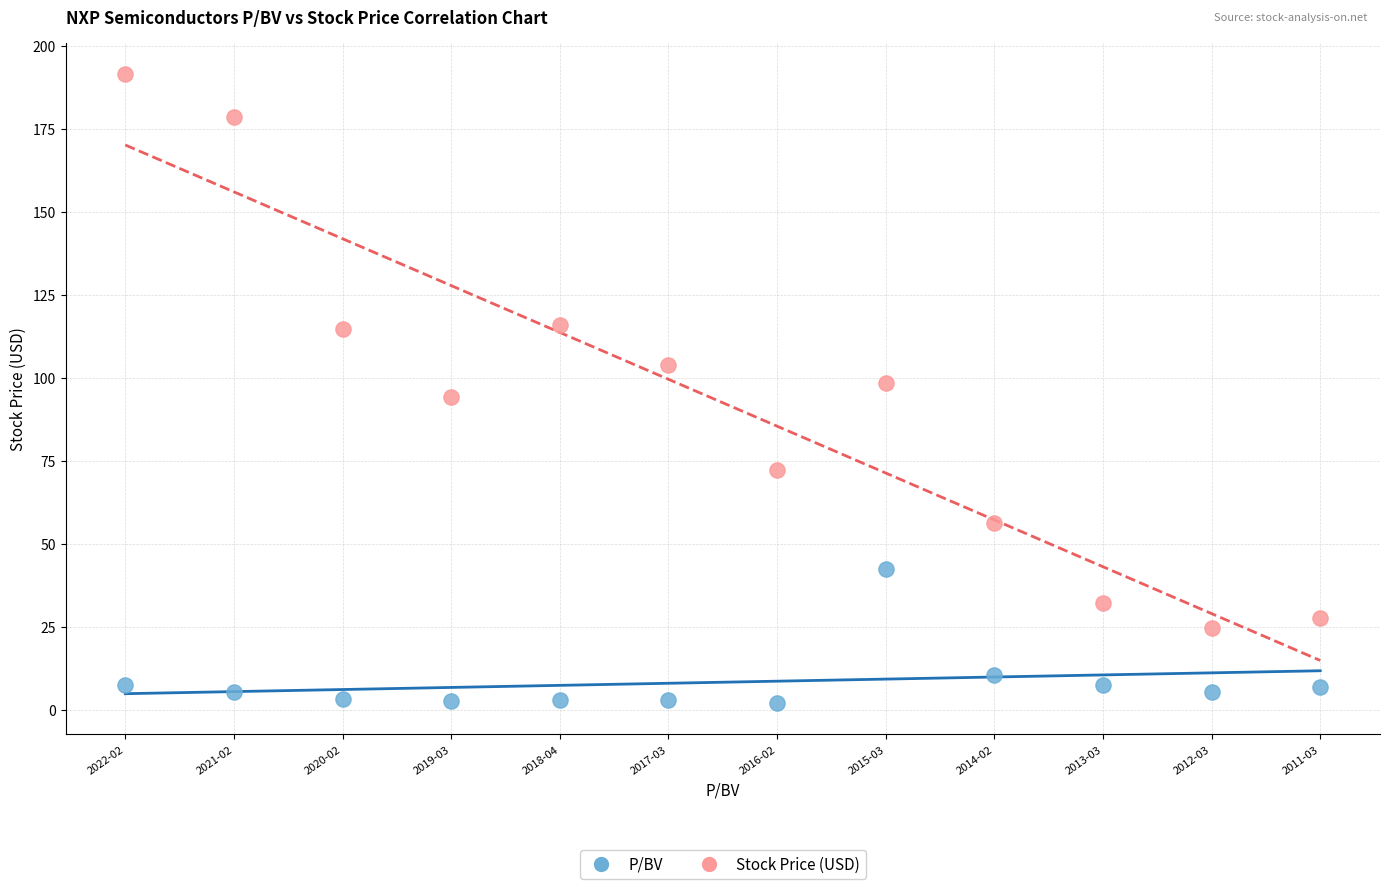

Across all data points, what is the range of Y values (max minus min)?

189.3